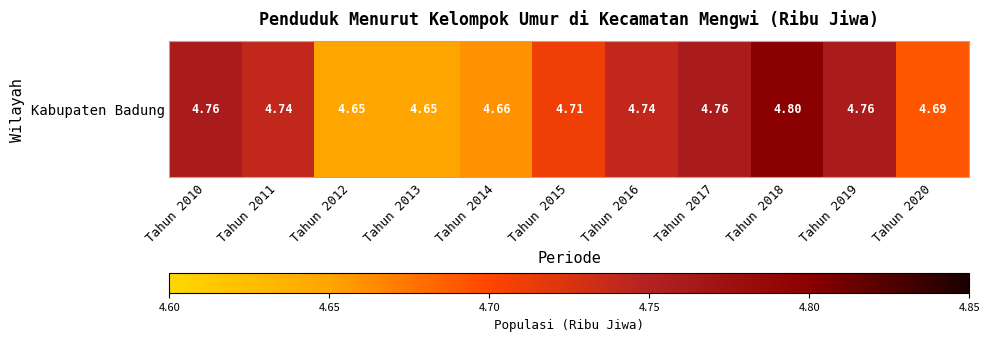

Reading left to right, extract all data points from this chart.

4.8	4.7	4.7	4.7	4.7	4.7	4.7	4.8	4.8	4.8	4.7